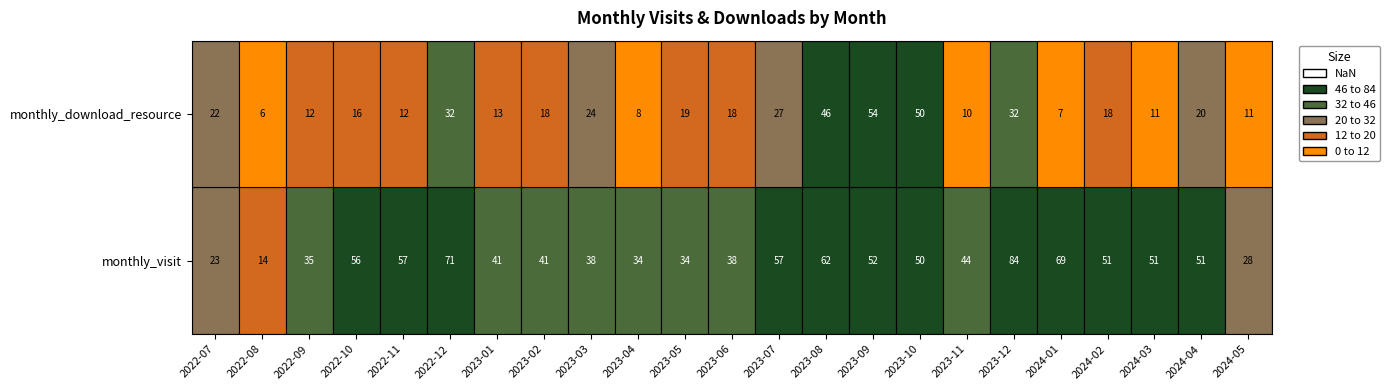

What is the smallest value displayed?

6